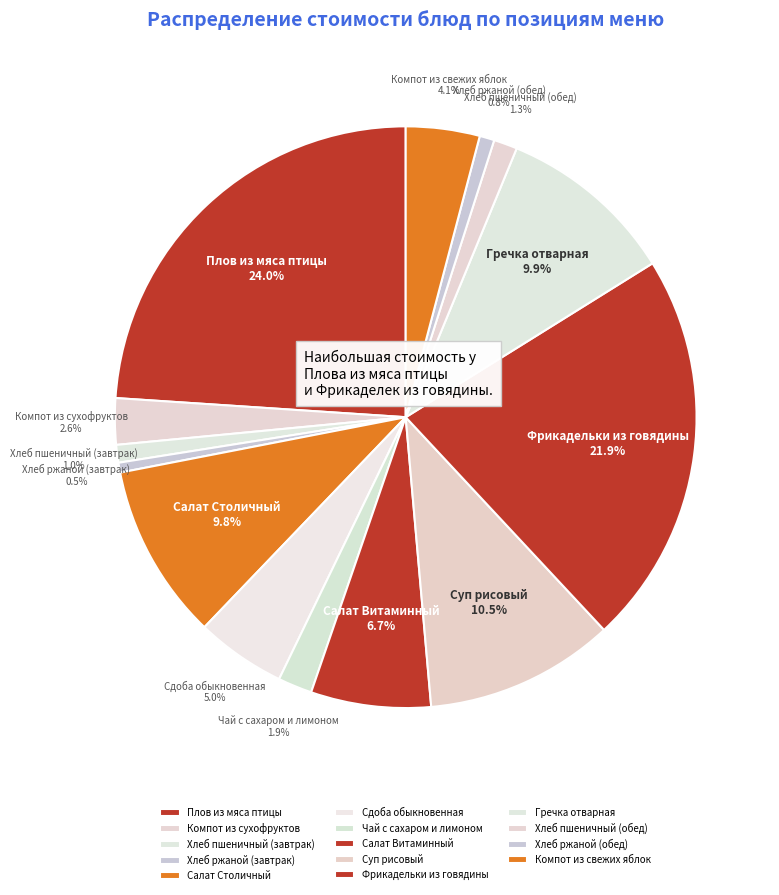

Is there a majority slice in this chart?

No